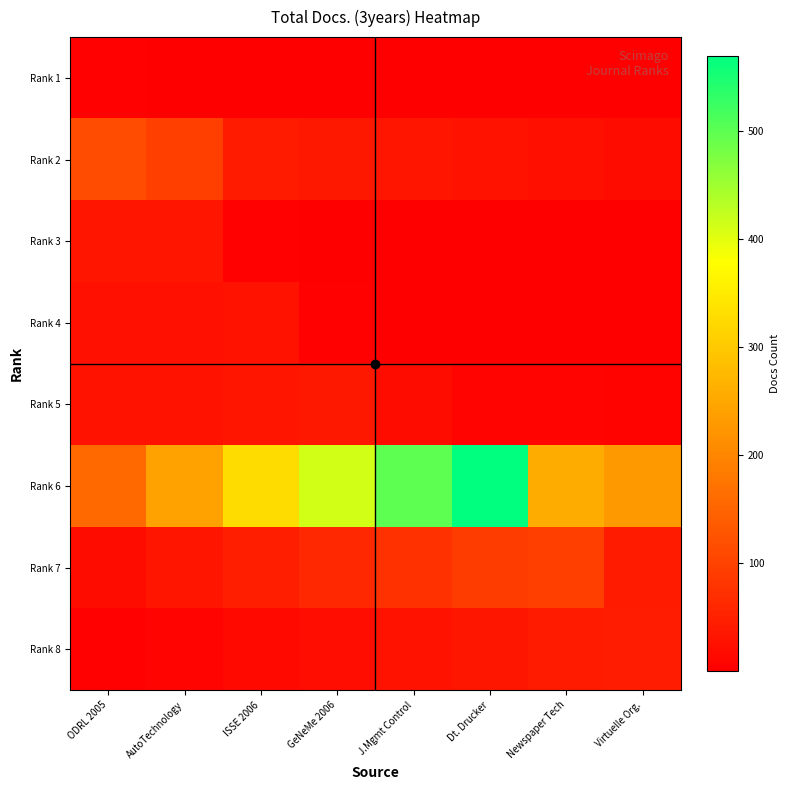

Between J.Mgmt Control and Newspaper Tech, which series saw the biggest shift?

Rank 6